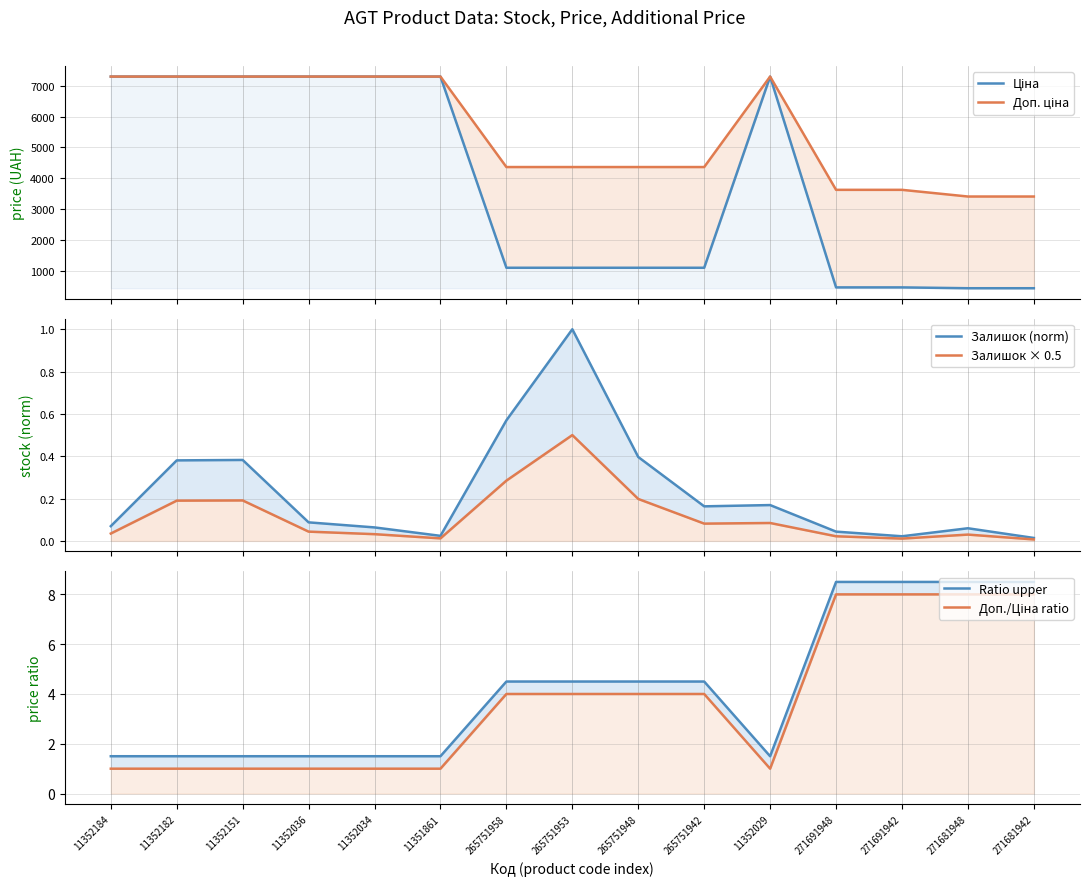

Is it true that Доп. ціна equals 7304.3 at 11352151?

True